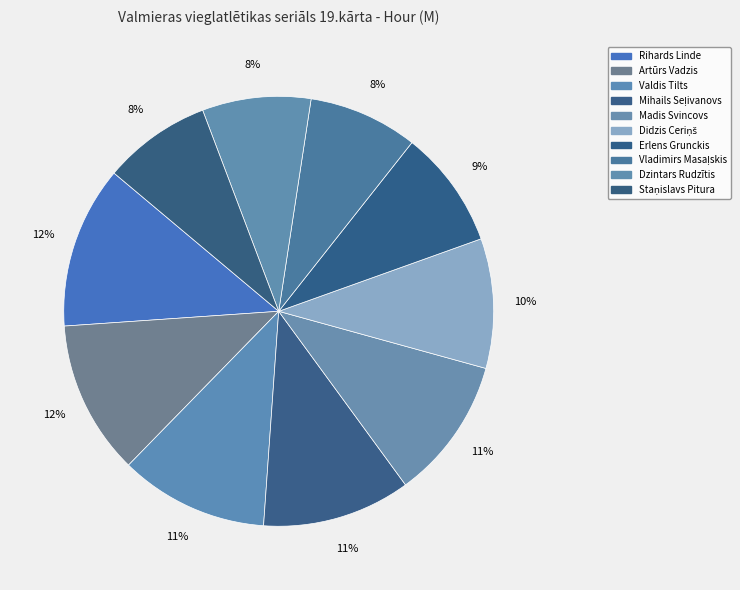

Count the number of slices in the pie.

10